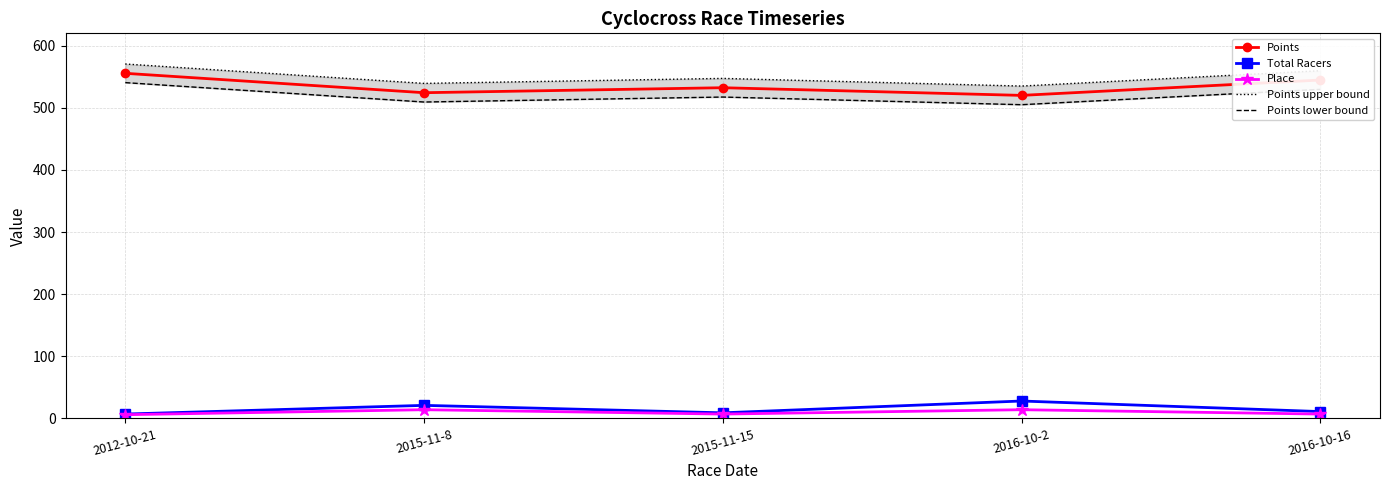

True or false: Points upper bound and Place intersect in this chart.

False